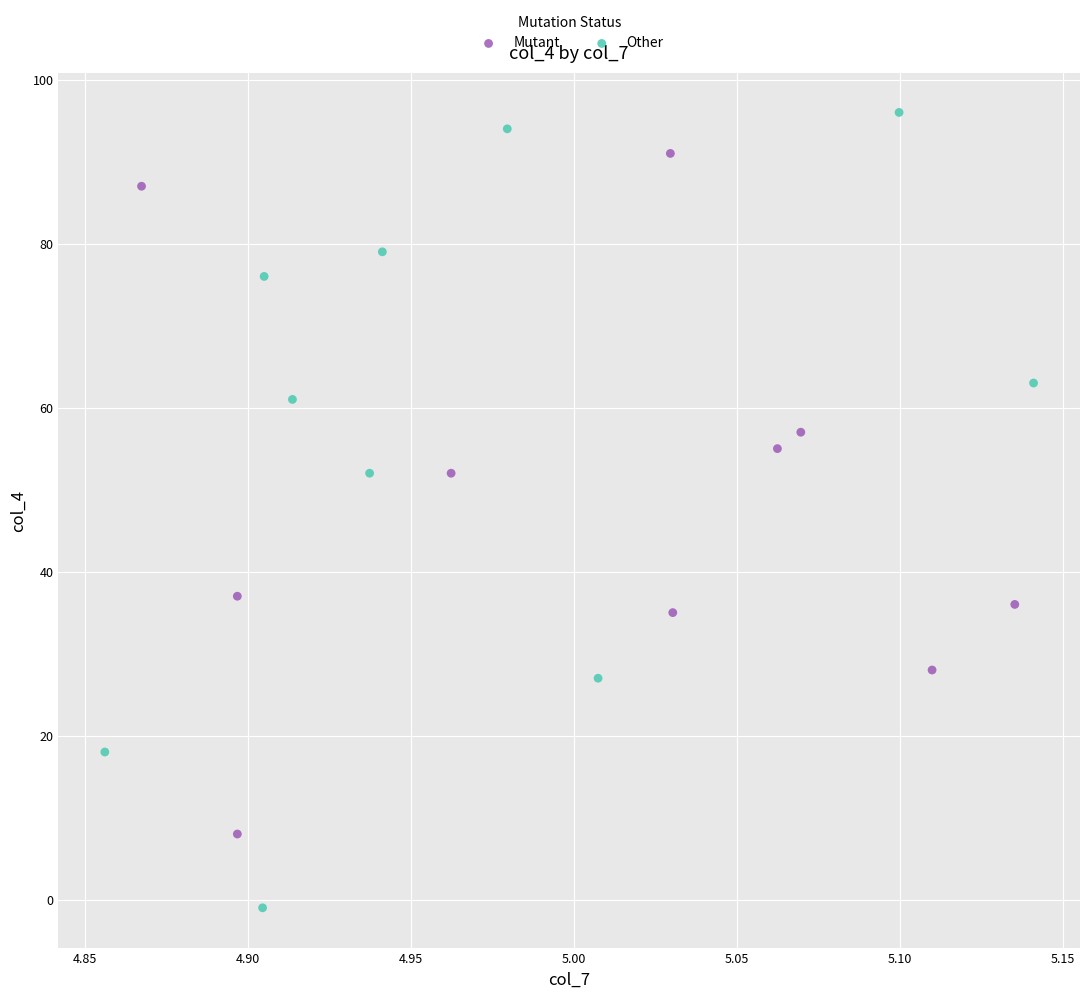

Which series has the largest Y range (max minus min)?

Other